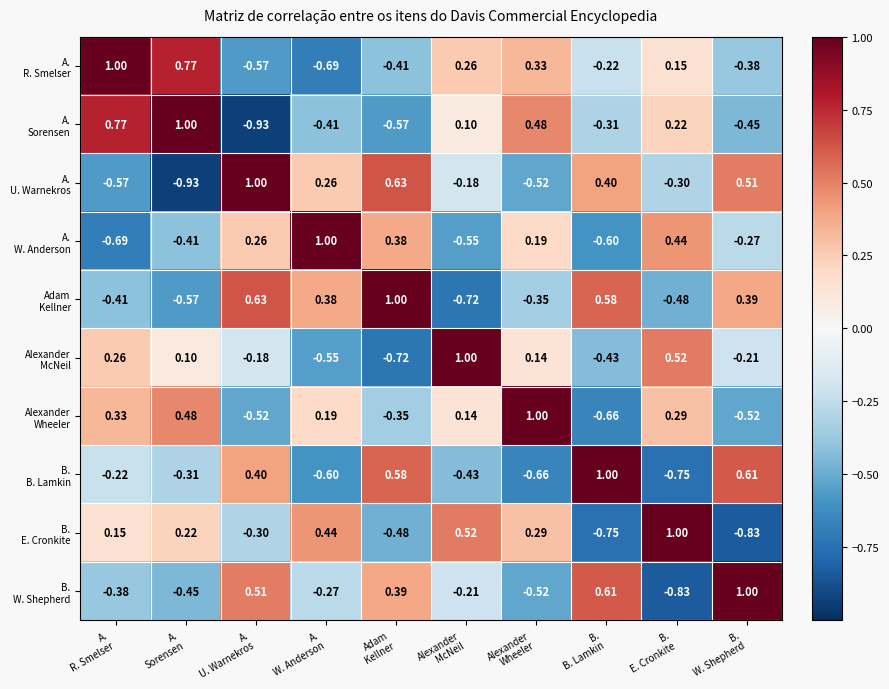

How many data points does each series have?

10